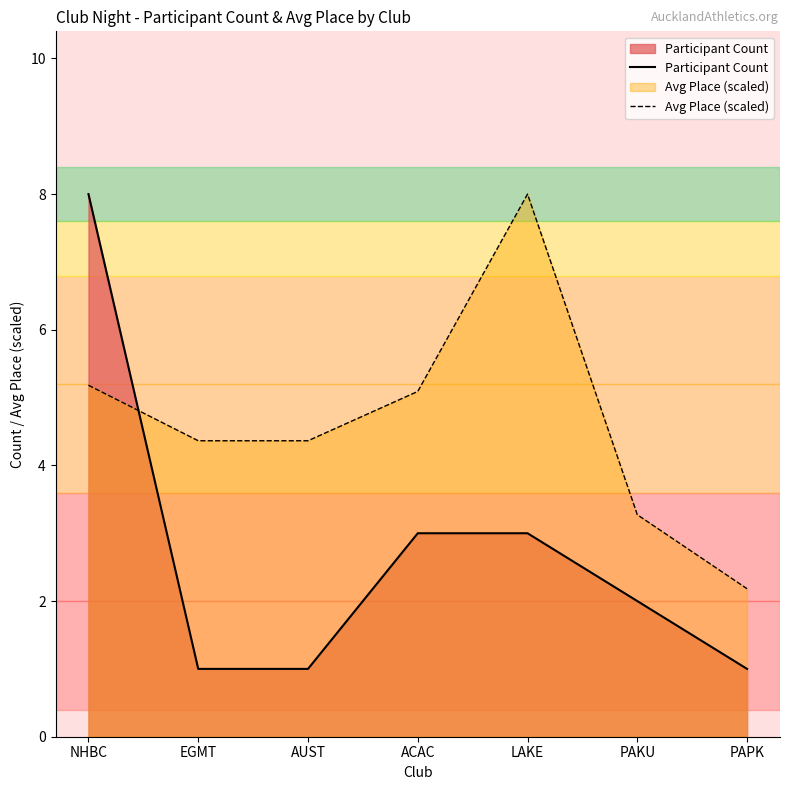

The Participant Count series shows 1.0 at PAKU. True or false?

False